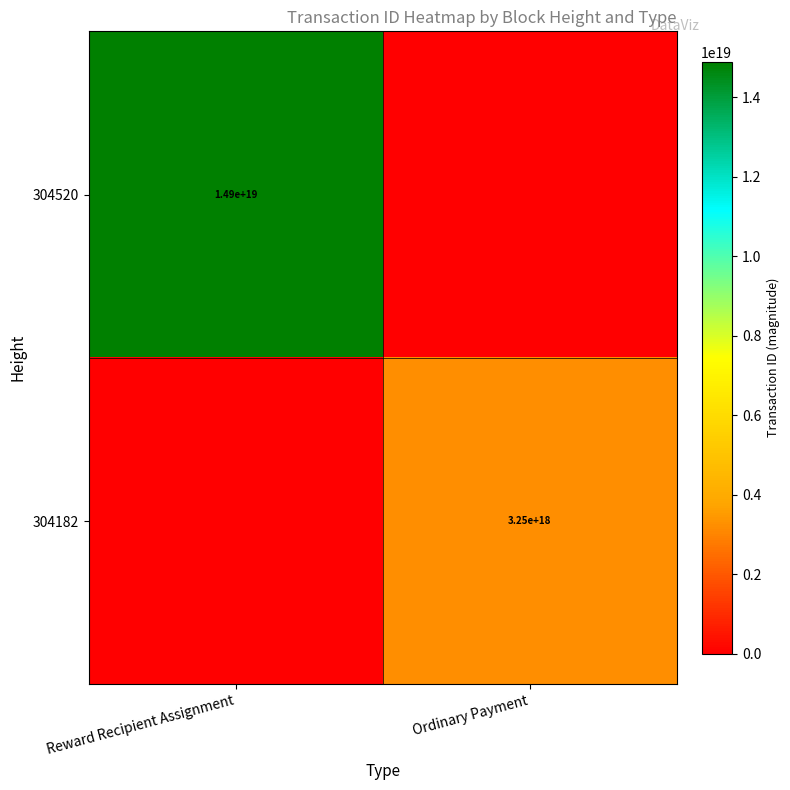

The 304182 series shows 3250000000000000000 at Ordinary Payment. True or false?

True